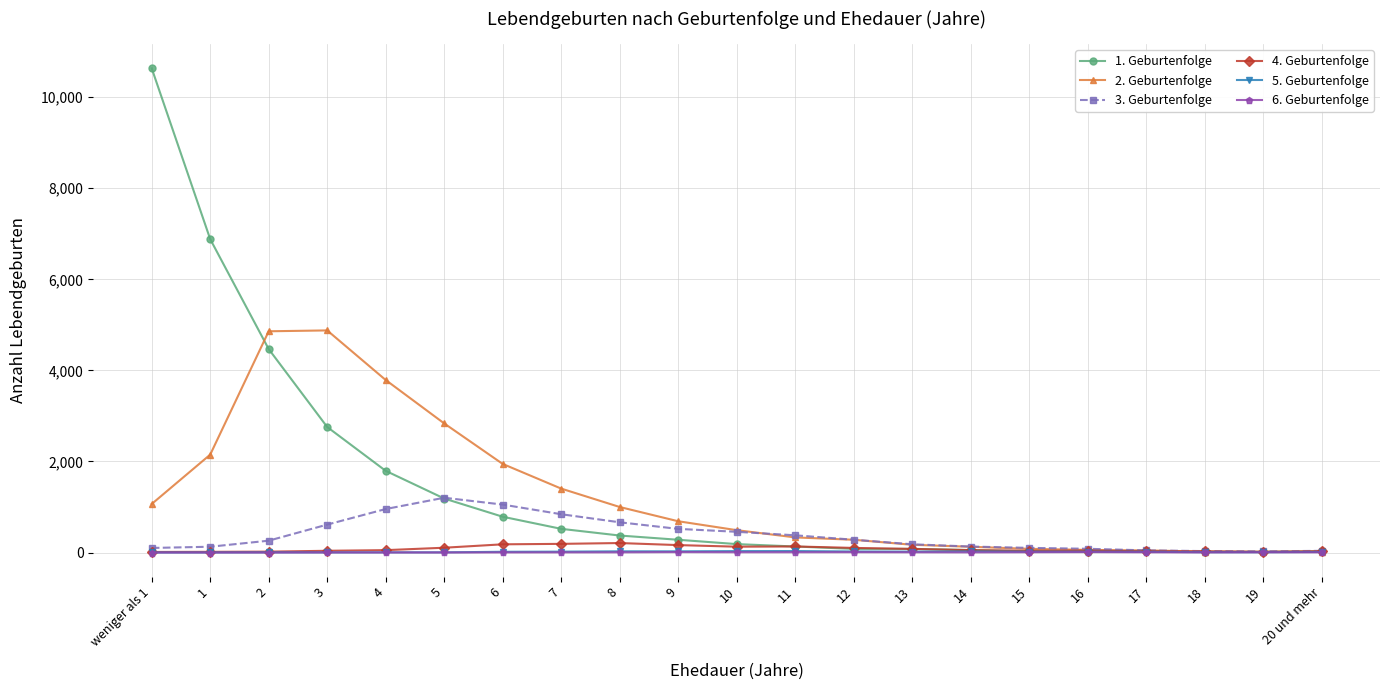

The value of 2. Geburtenfolge at 2 is 4859. True or false?

True